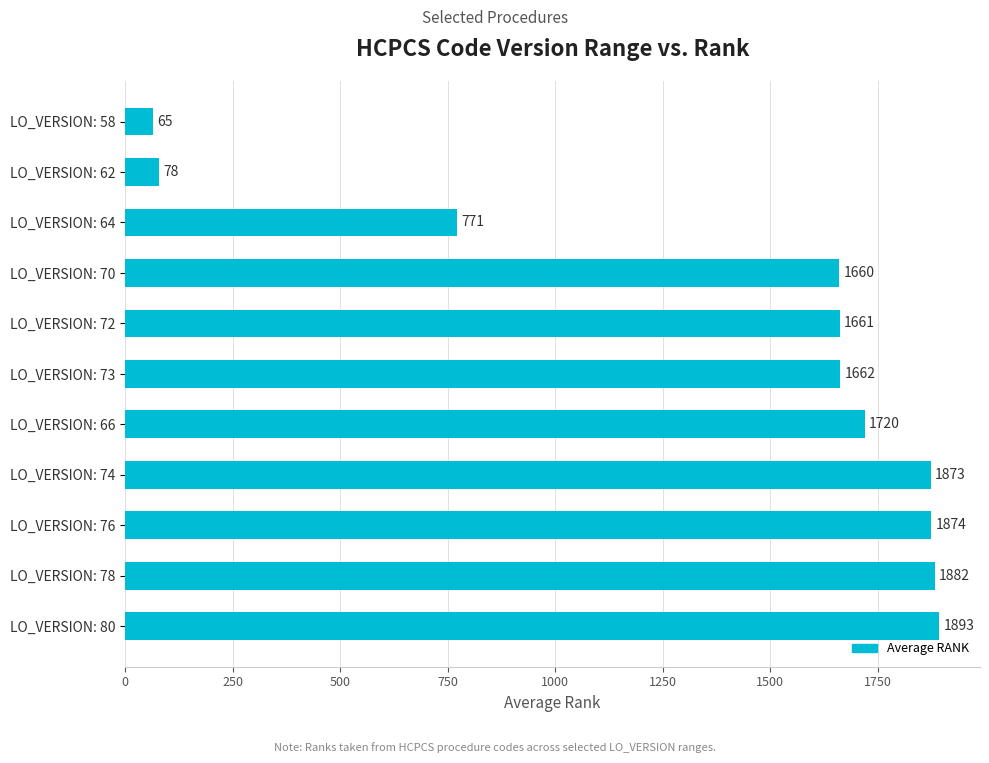

Is it true that the value at LO_VERSION: 66 is 2380?

False